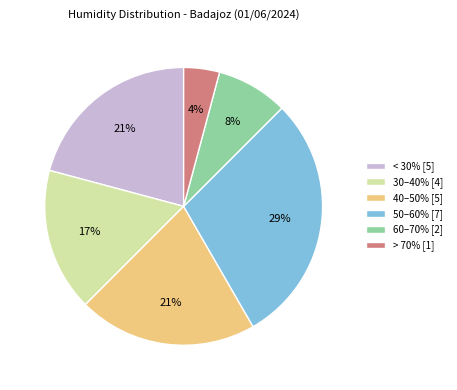

Is the sum of 50–60% [7] and 60–70% [2] greater than half?

No